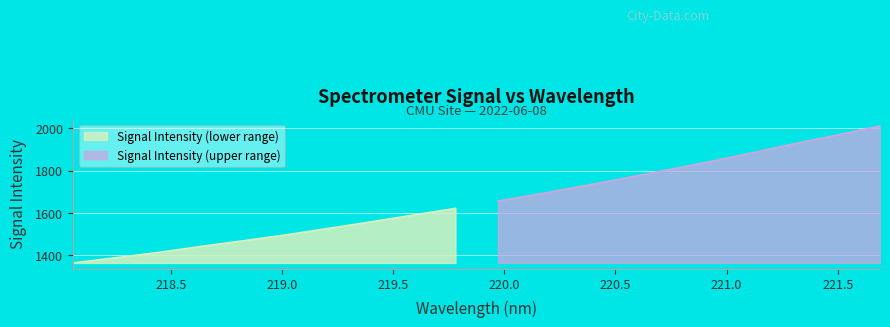

What is the highest value of the Signal Intensity (lower range) series?

1621.7